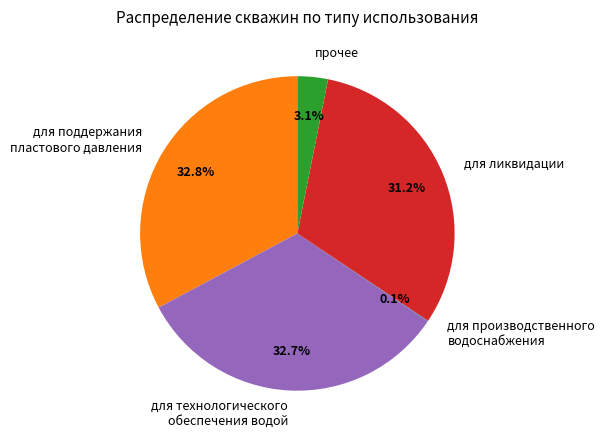

What portion of the pie excludes для ликвидации?

68.8%